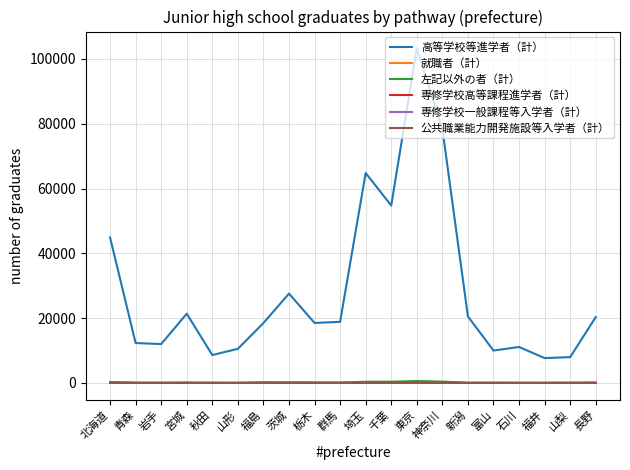

Which series has the largest range (max minus min)?

高等学校等進学者（計）